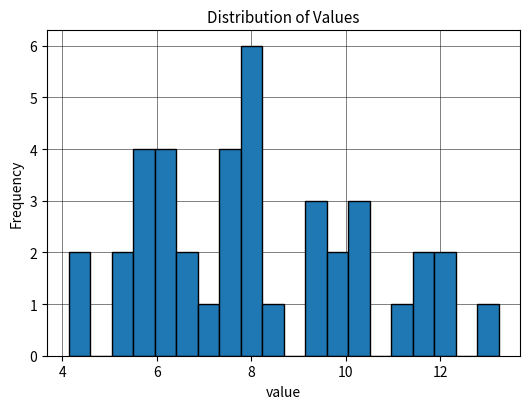

Around what value on the x-axis is the tallest bar? Give the approximate position of its centre, as read against the axis.

8.0